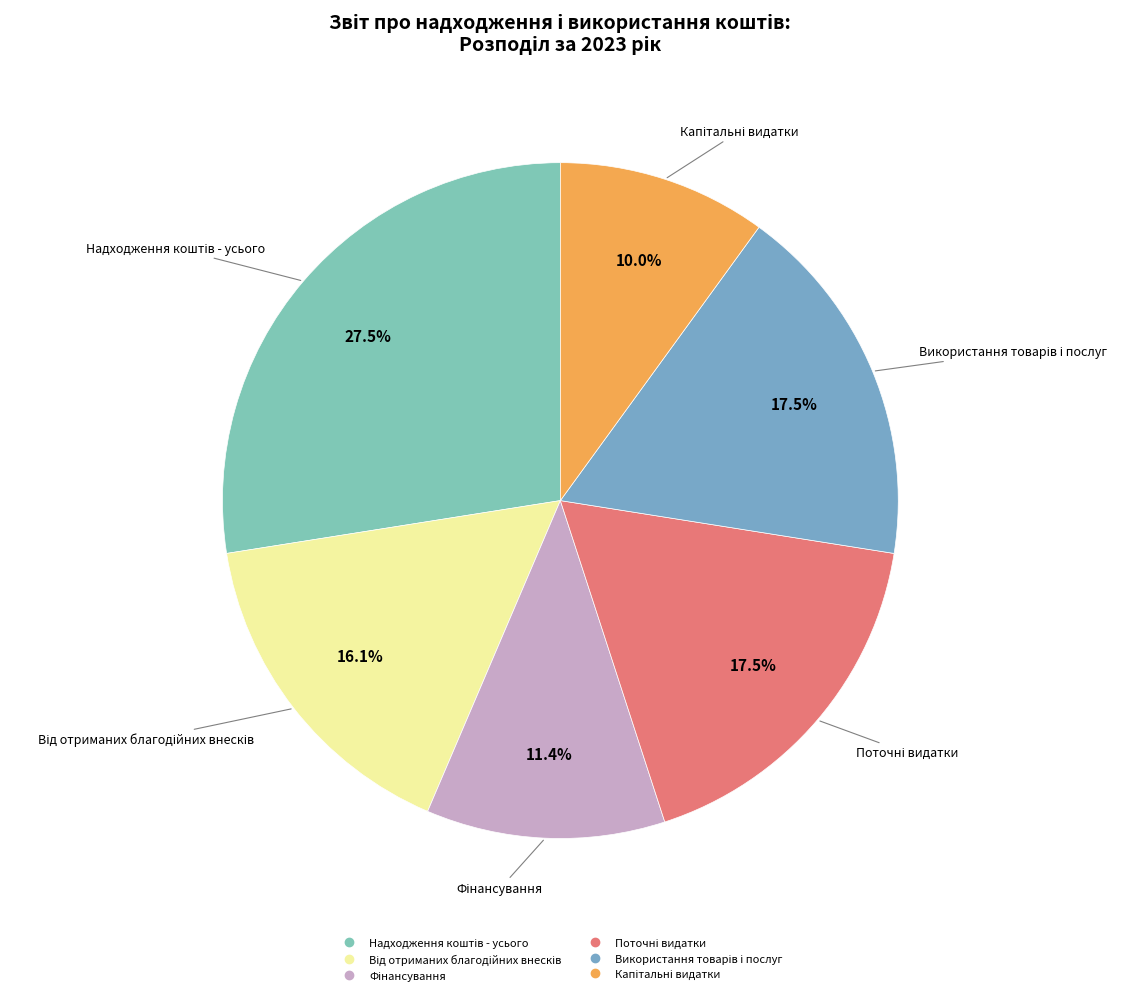

What is the largest slice in the pie chart?

Надходження коштів - усього